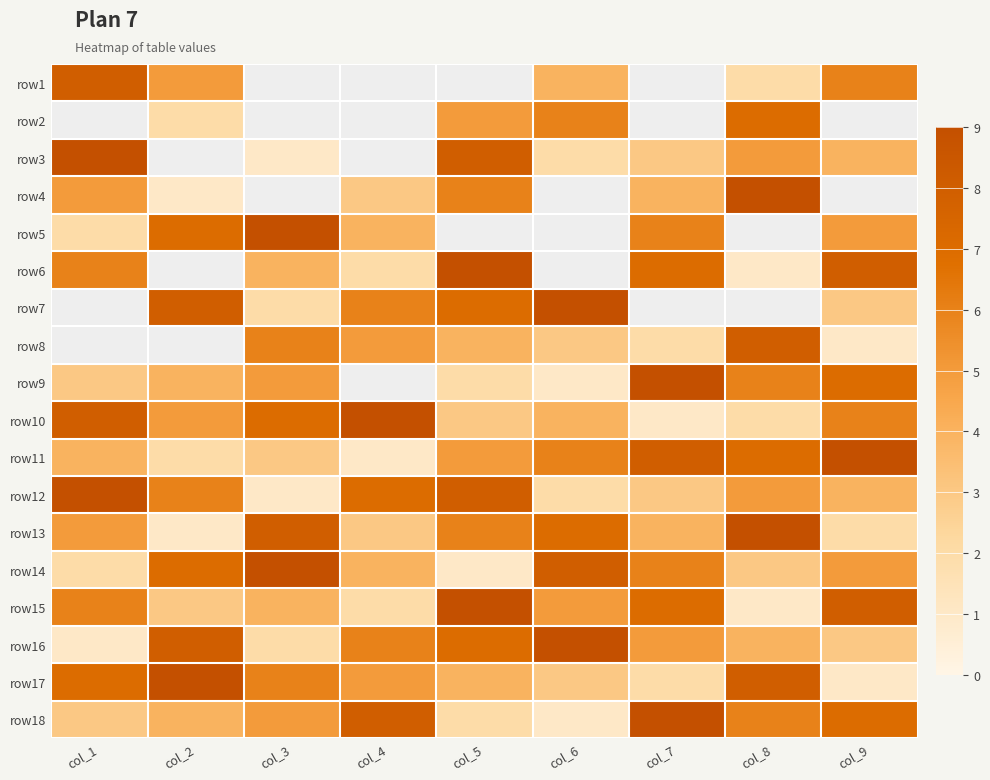

What is the difference between the highest and lowest values at col_2?

8.0